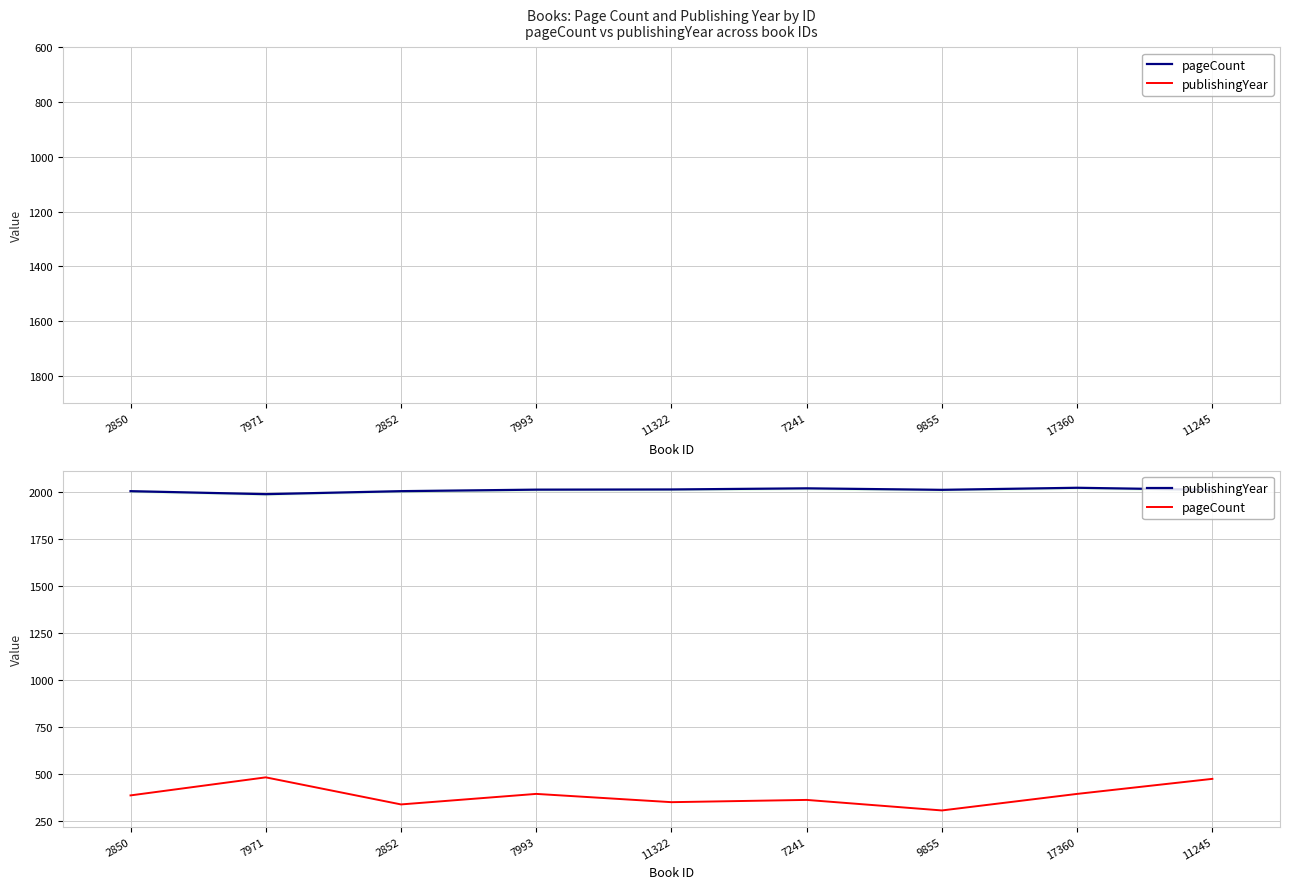

What is the smallest value displayed?

304